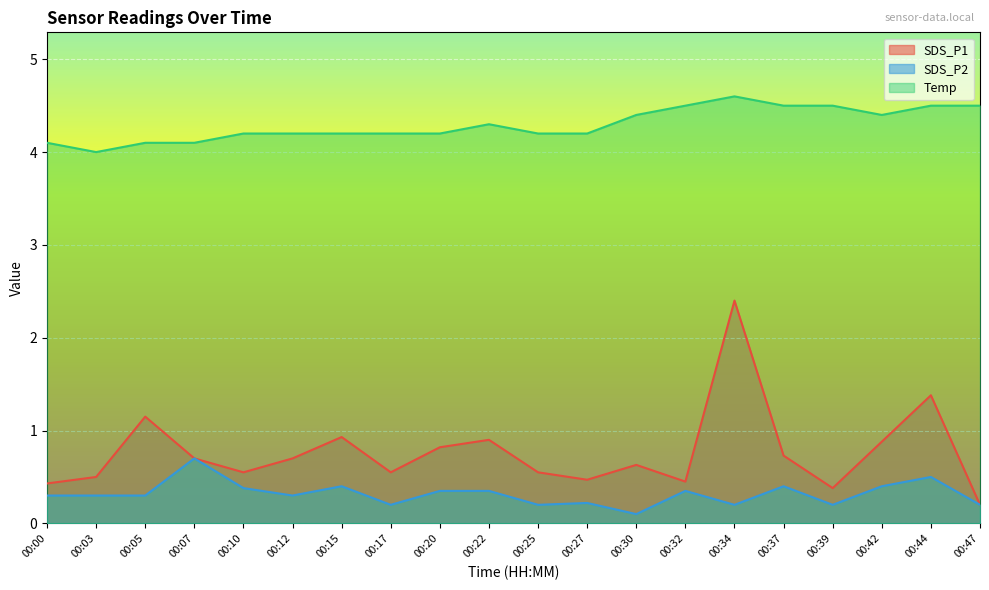

True or false: SDS_P2 and Temp intersect in this chart.

False